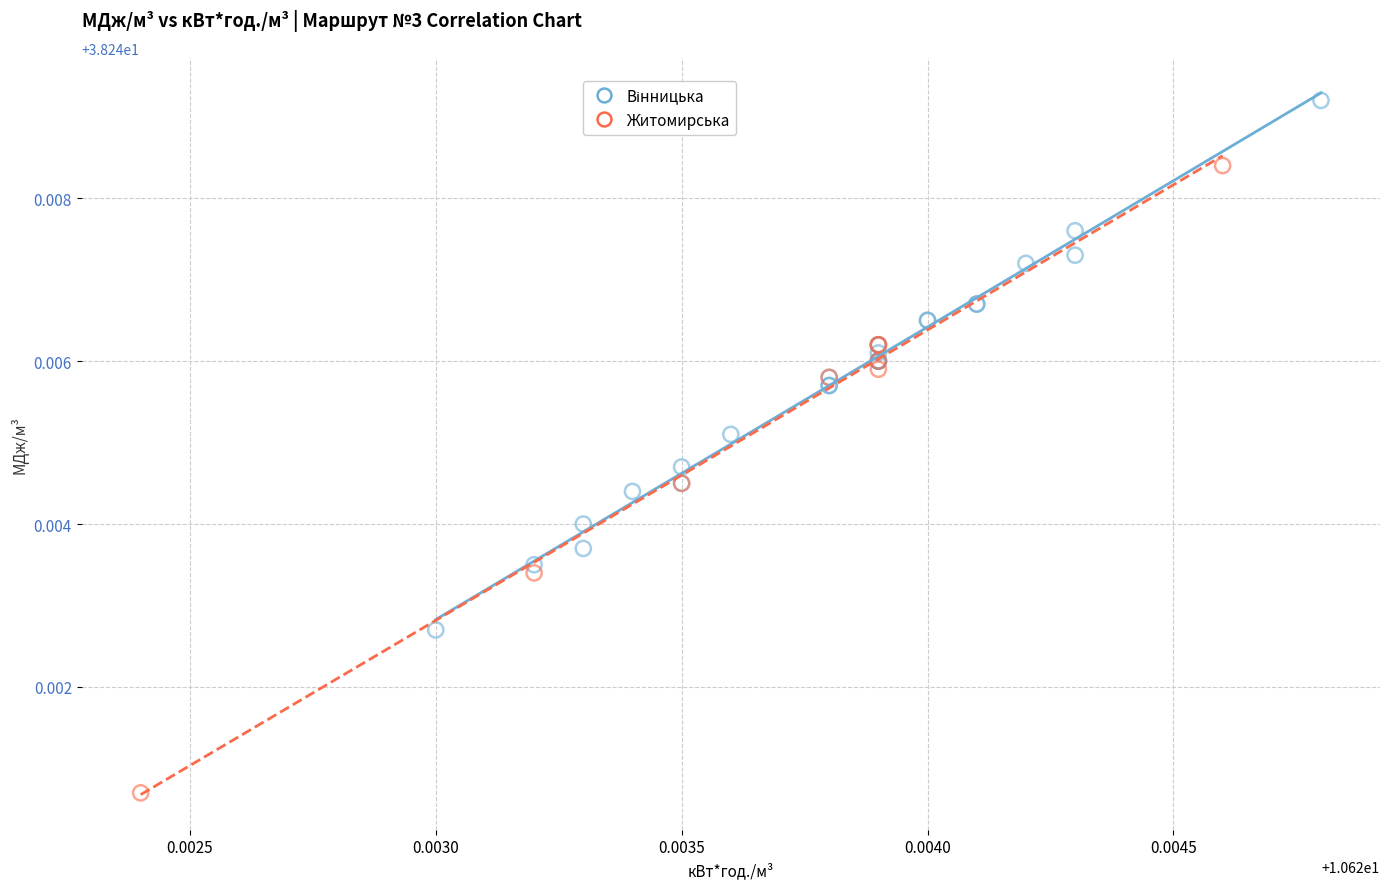

Which series has the widest spread of Y values?

Житомирська